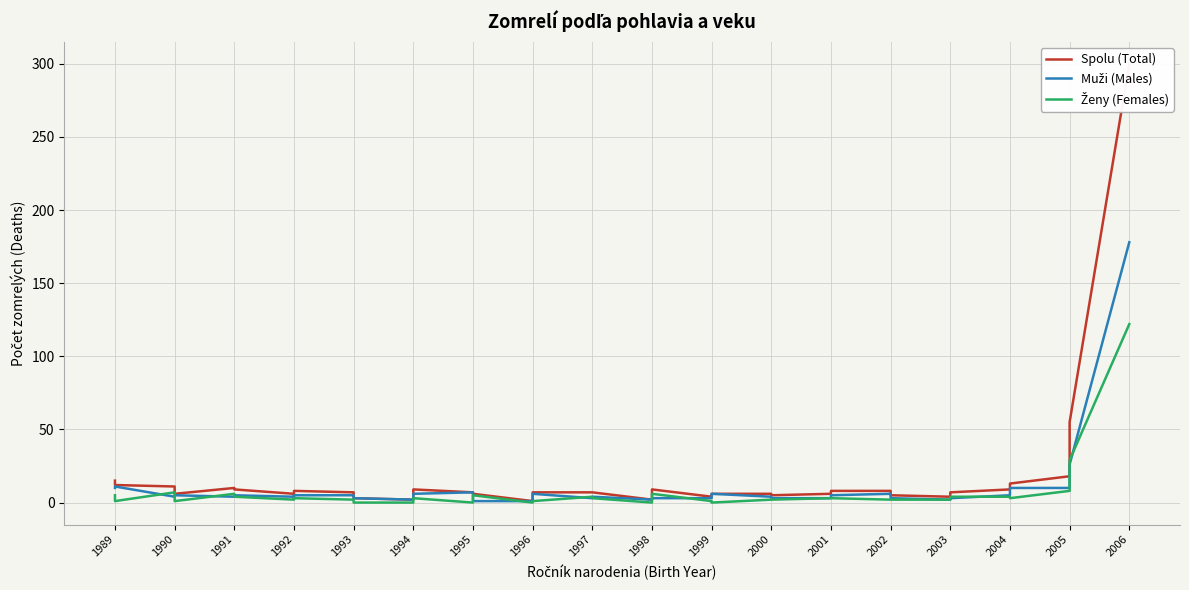

How many categories are shown in the chart?

35